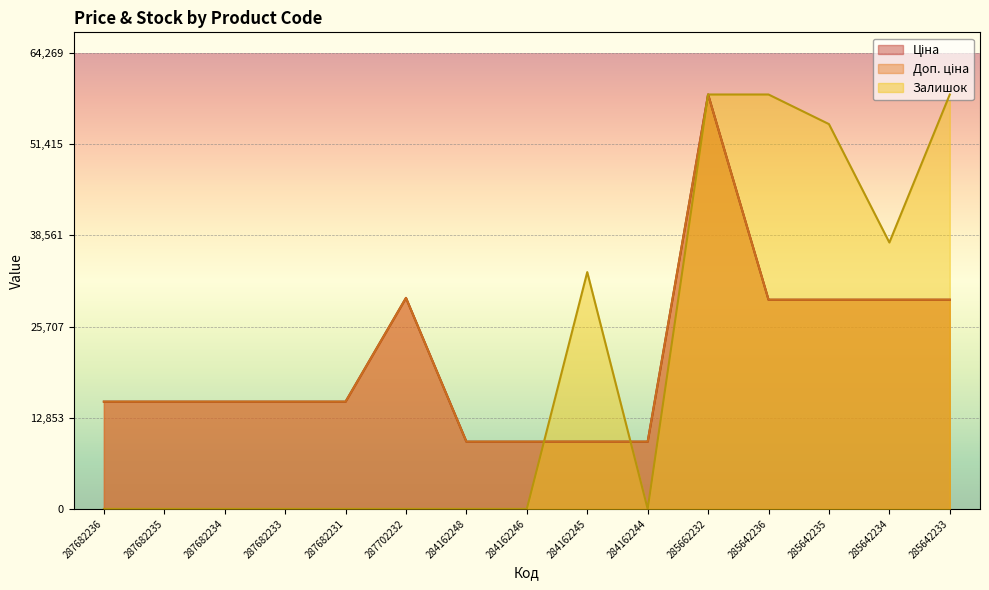

Rank the categories by Доп. ціна value from lowest to highest.

284162248, 284162246, 284162245, 284162244, 287682236, 287682235, 287682234, 287682233, 287682231, 285642236, 285642235, 285642234, 285642233, 287702232, 285662232